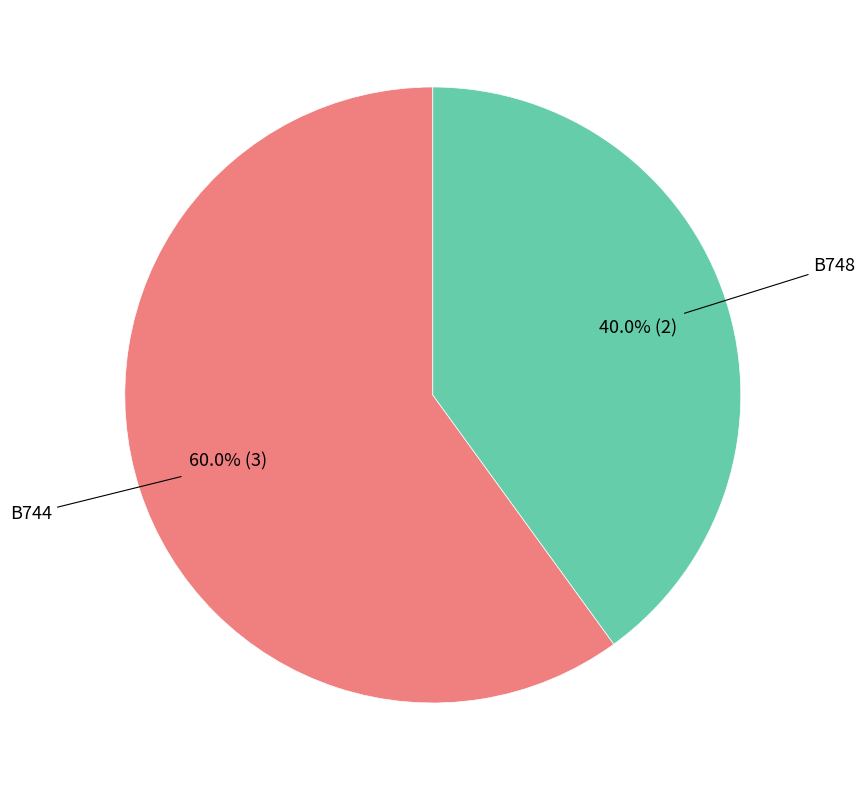

Does any single category account for the majority?

Yes